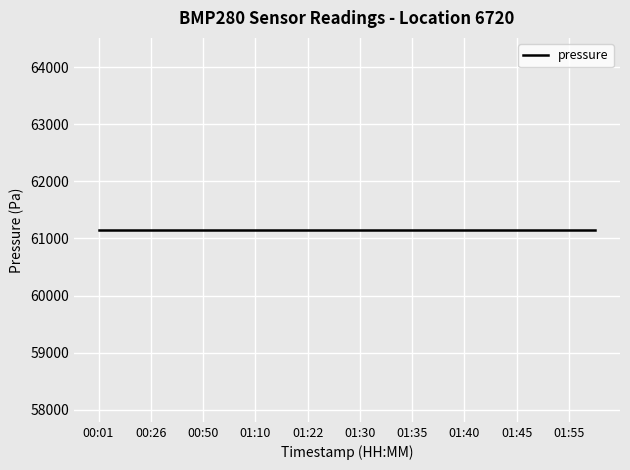

What is the label of the 15th point from the left?

01:40